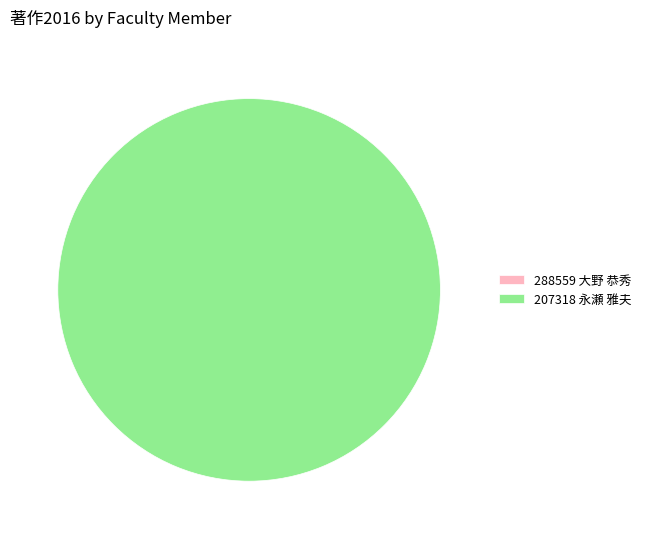

What is the change in value from 288559 大野 恭秀 to 207318 永瀬 雅夫?

+1